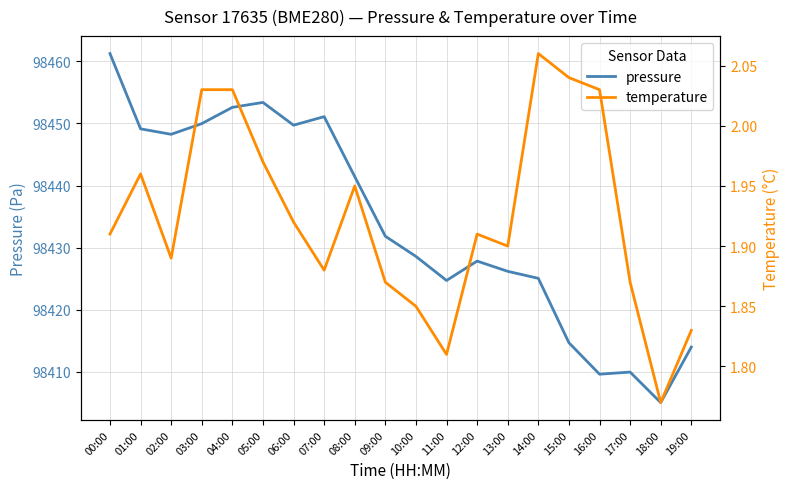

How many categories are shown in the chart?

20